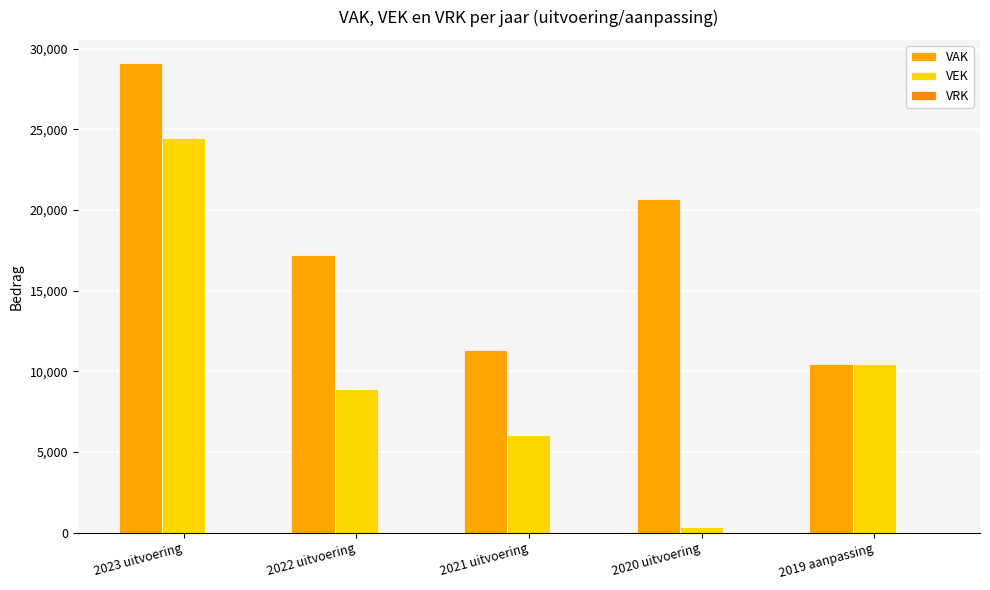

Rank the series by their average value, from highest to lowest.

VAK, VEK